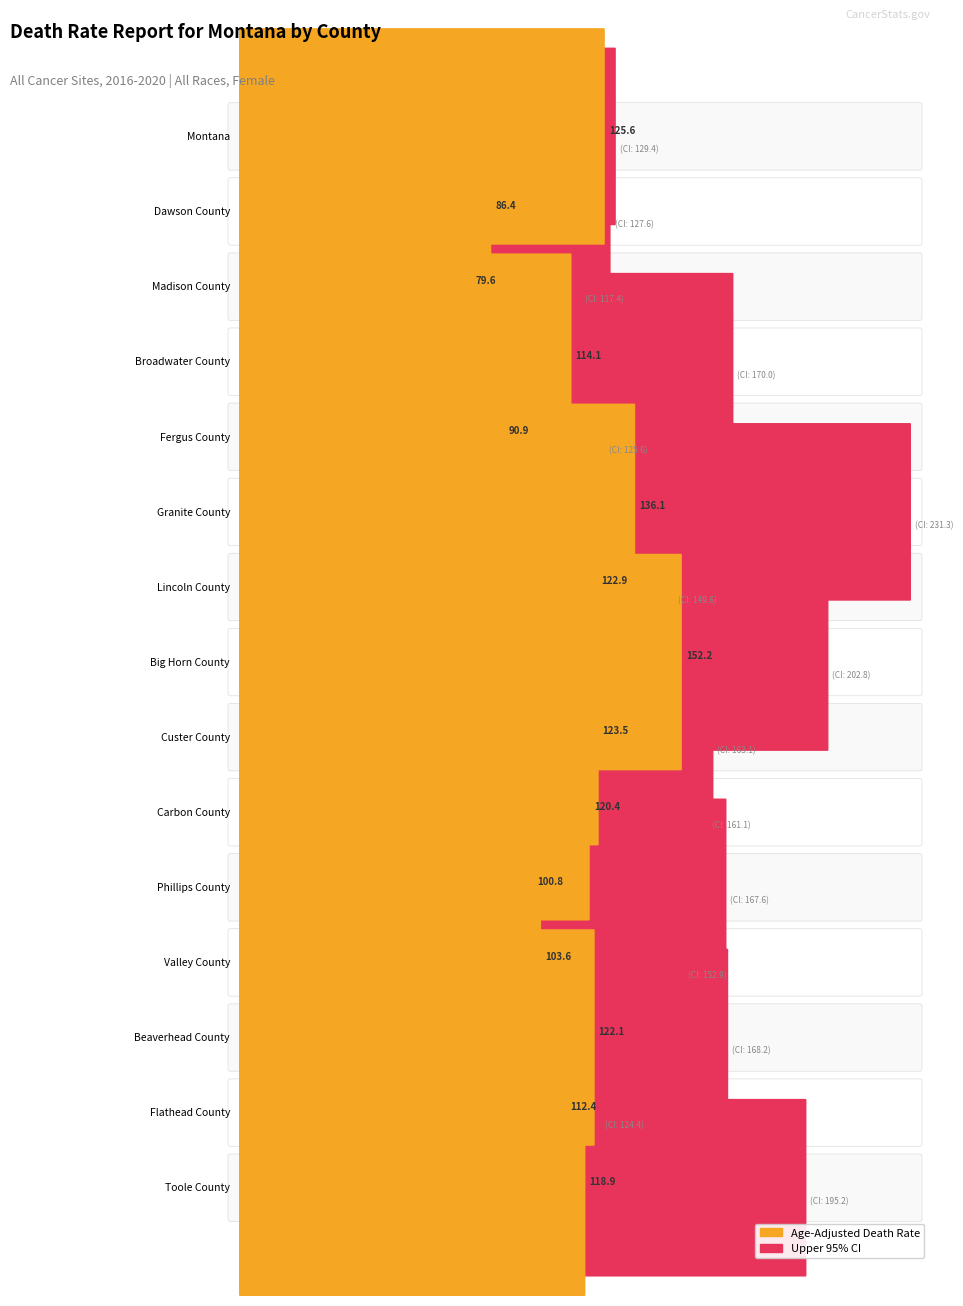

Which series has the largest total across all categories?

Upper CI